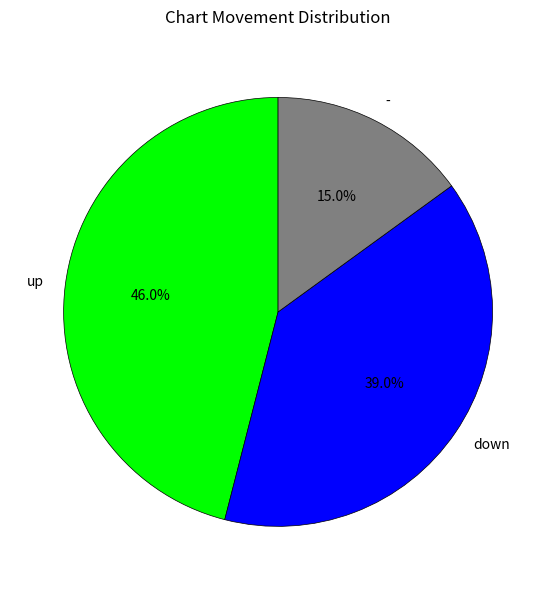

Is there any slice that represents more than half of the pie?

No